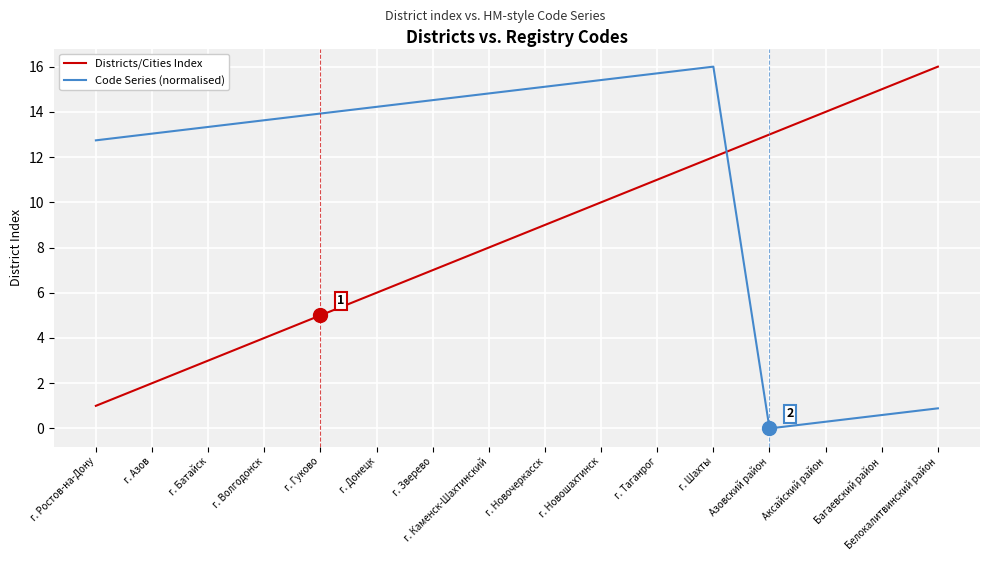

What is the maximum value for Code Series (normalised)?

16.0